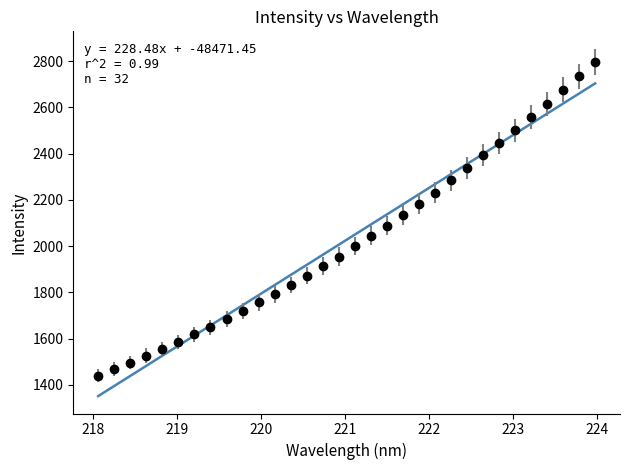

What is the maximum value shown in the chart?

2798.2